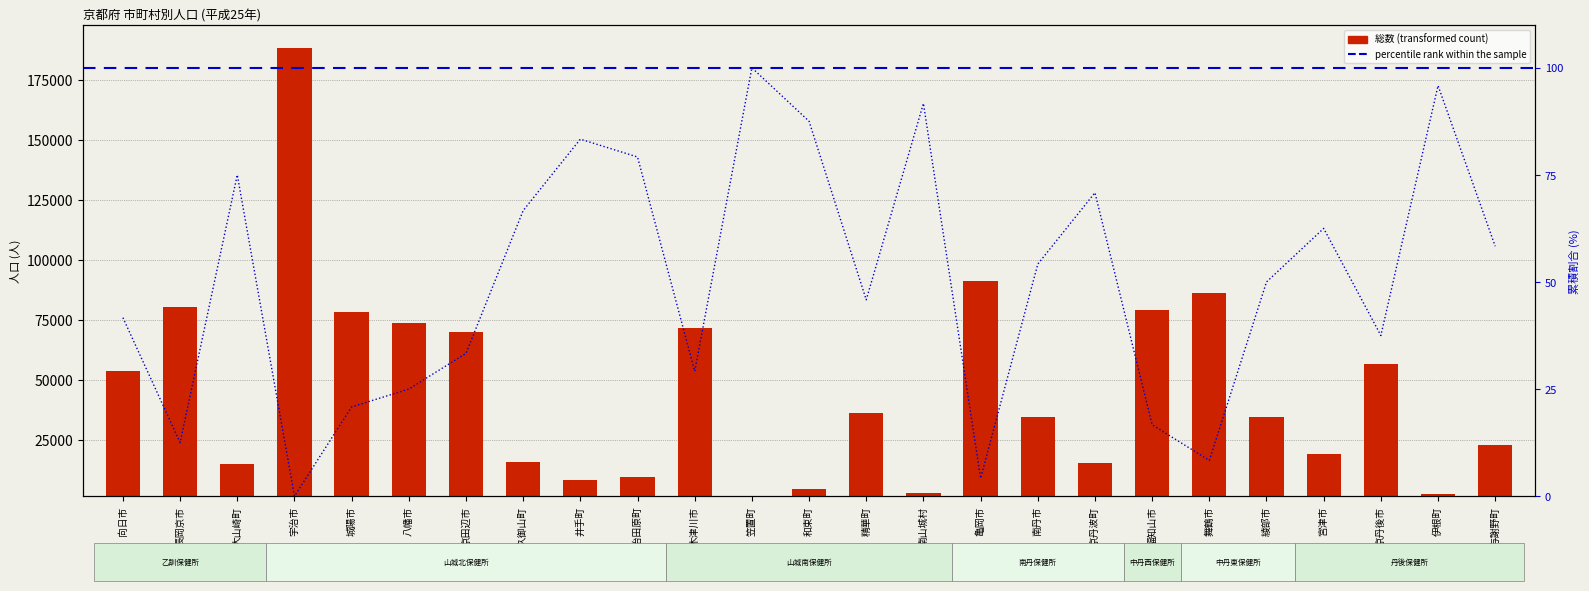

At which label is 総数 (transformed count) closest to 95024?

亀岡市